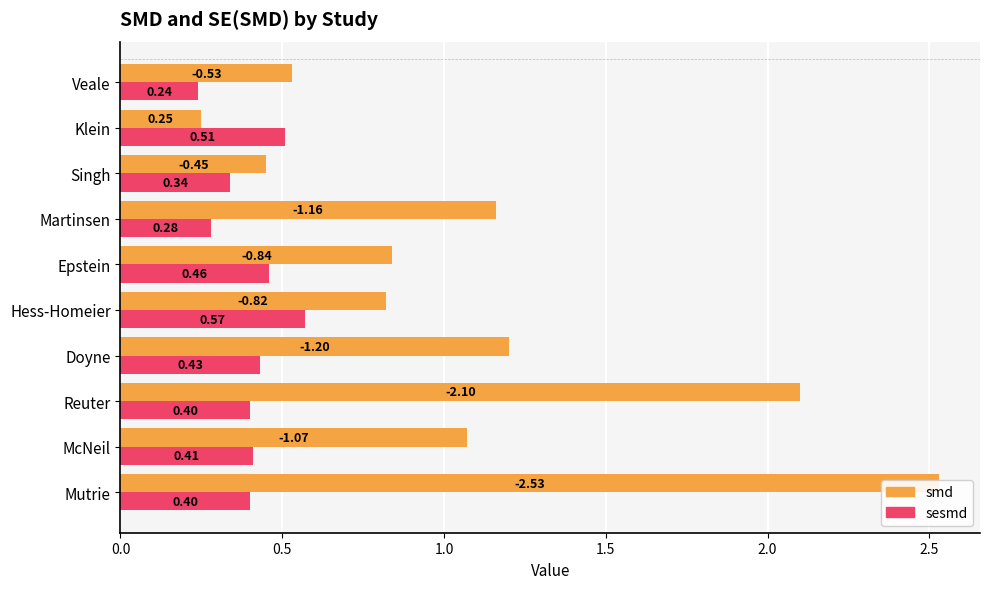

What is the value of the sesmd bar at the 9th from the left?

0.5